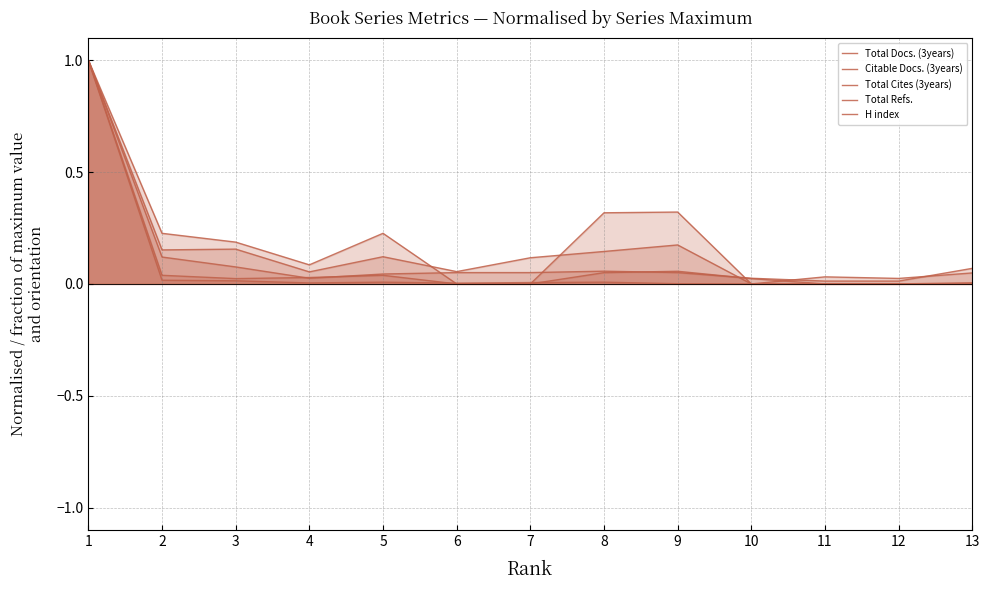

Does the chart display data point markers on the line(s)?

No